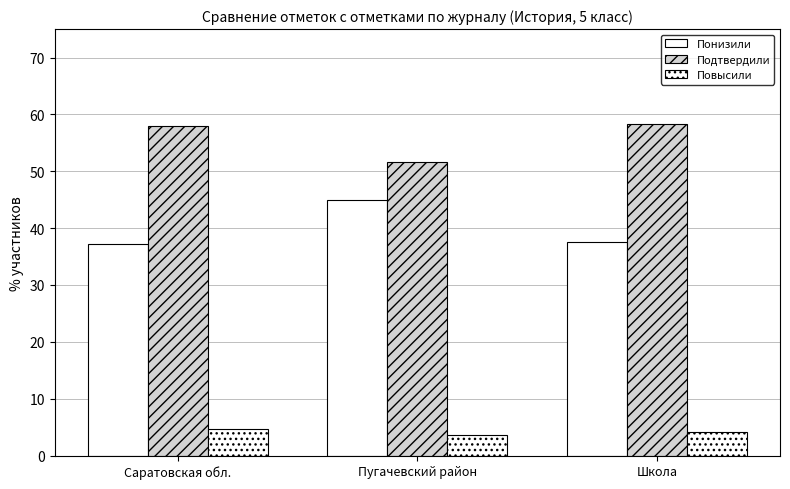

The Понизили series shows 58.2 at Школа. True or false?

False